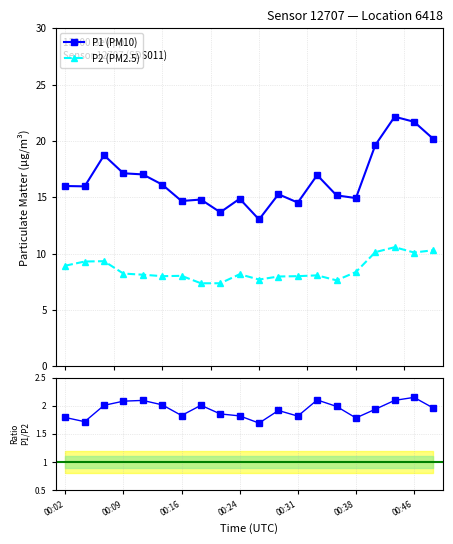

True or false: P1 (PM10) and P2 (PM2.5) cross at least once.

False